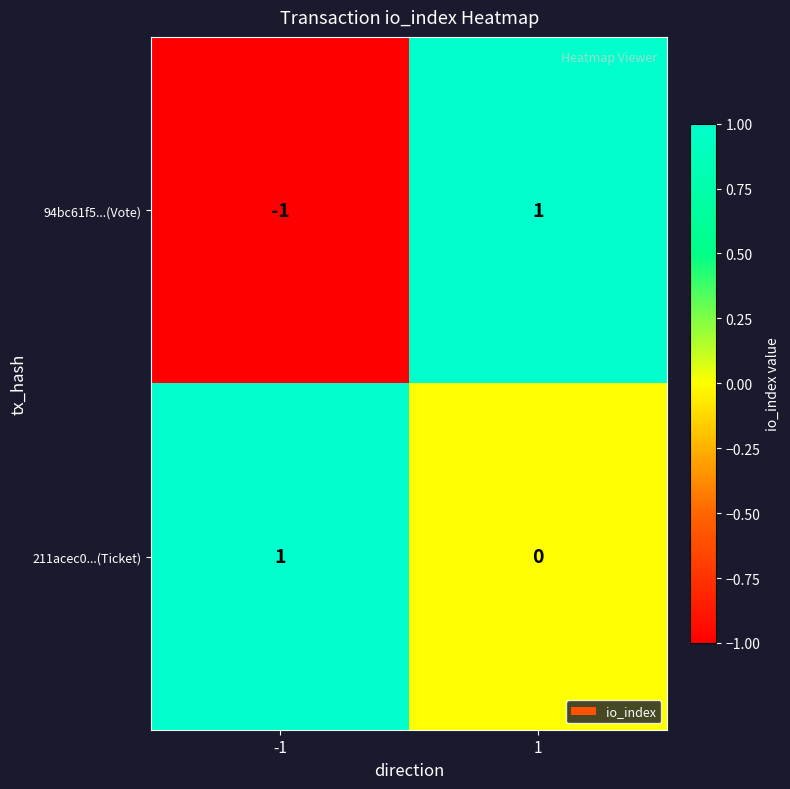

Rank the series at 1 from lowest to highest value.

211acec0...(Ticket), 94bc61f5...(Vote)